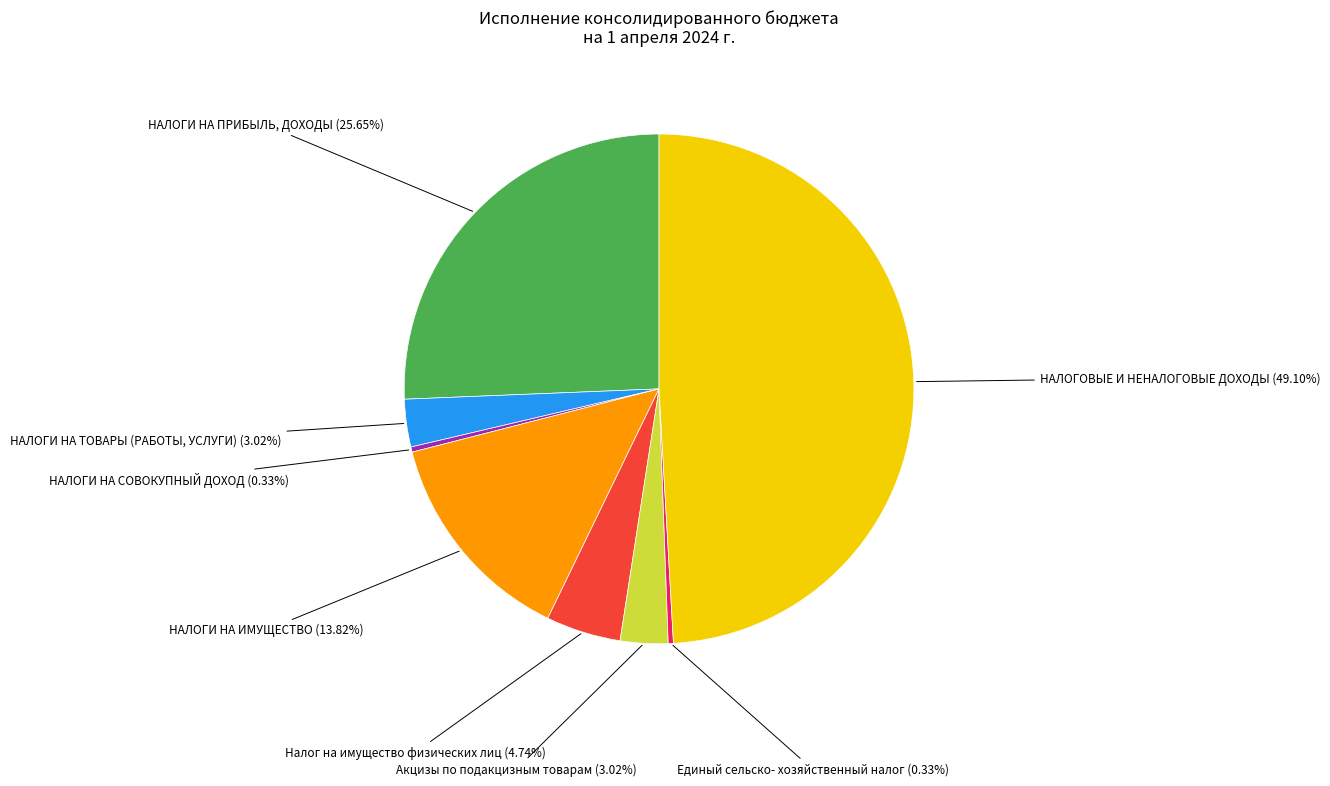

To the nearest percent, what is the average slice percentage?

12%